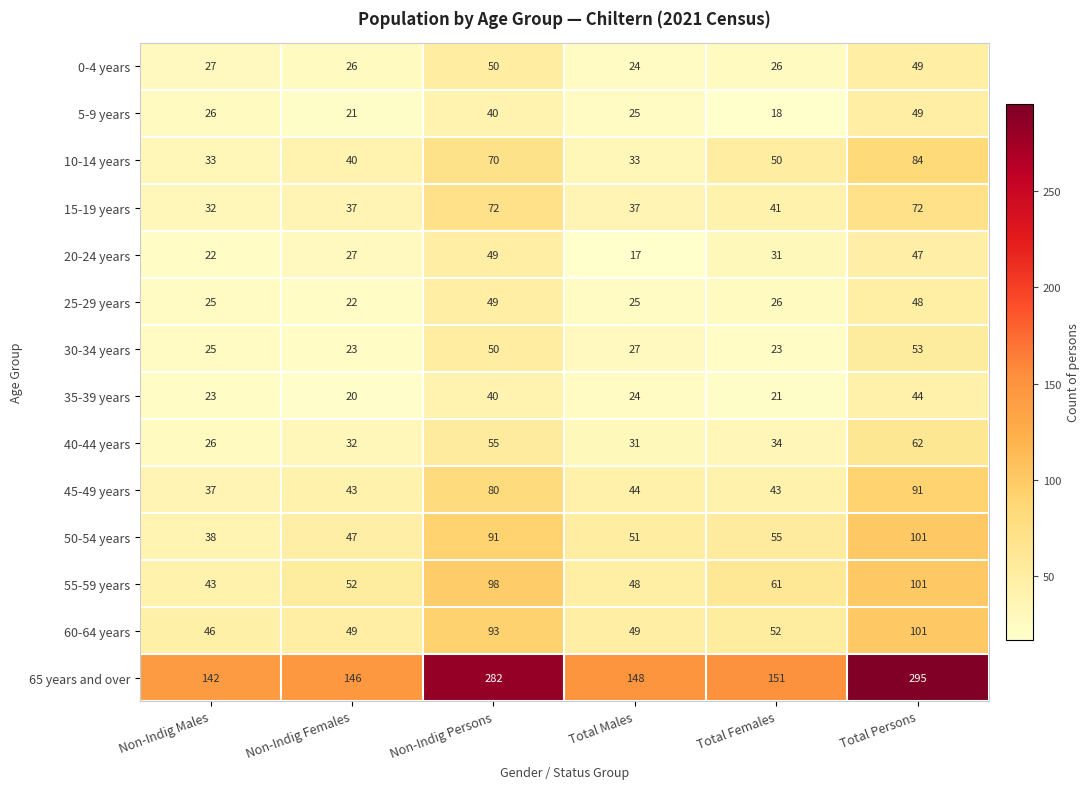

At which label is 10-14 years closest to 58?

Total Females